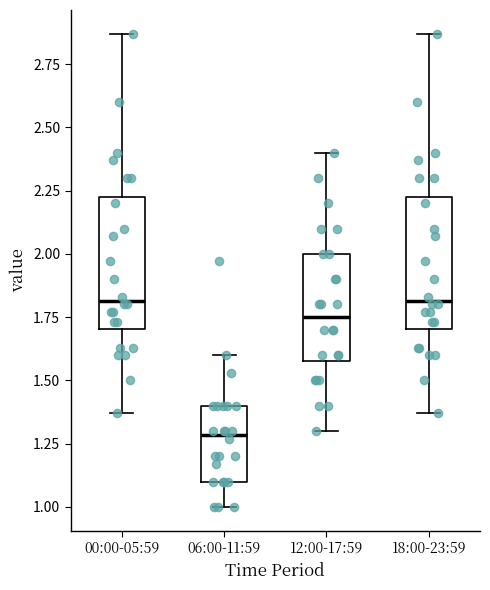

Where does the upper whisker of the box for 06:00-11:59 end on the y-axis? The values are not printed on the chart, so give them approximately, as read against the axis.

1.60